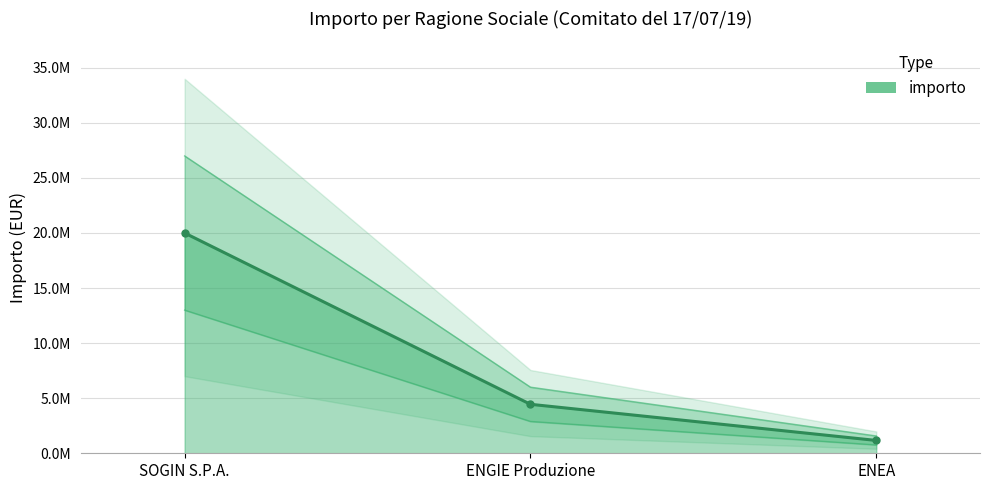

What is the label of the 2nd point from the left?

ENGIE Produzione